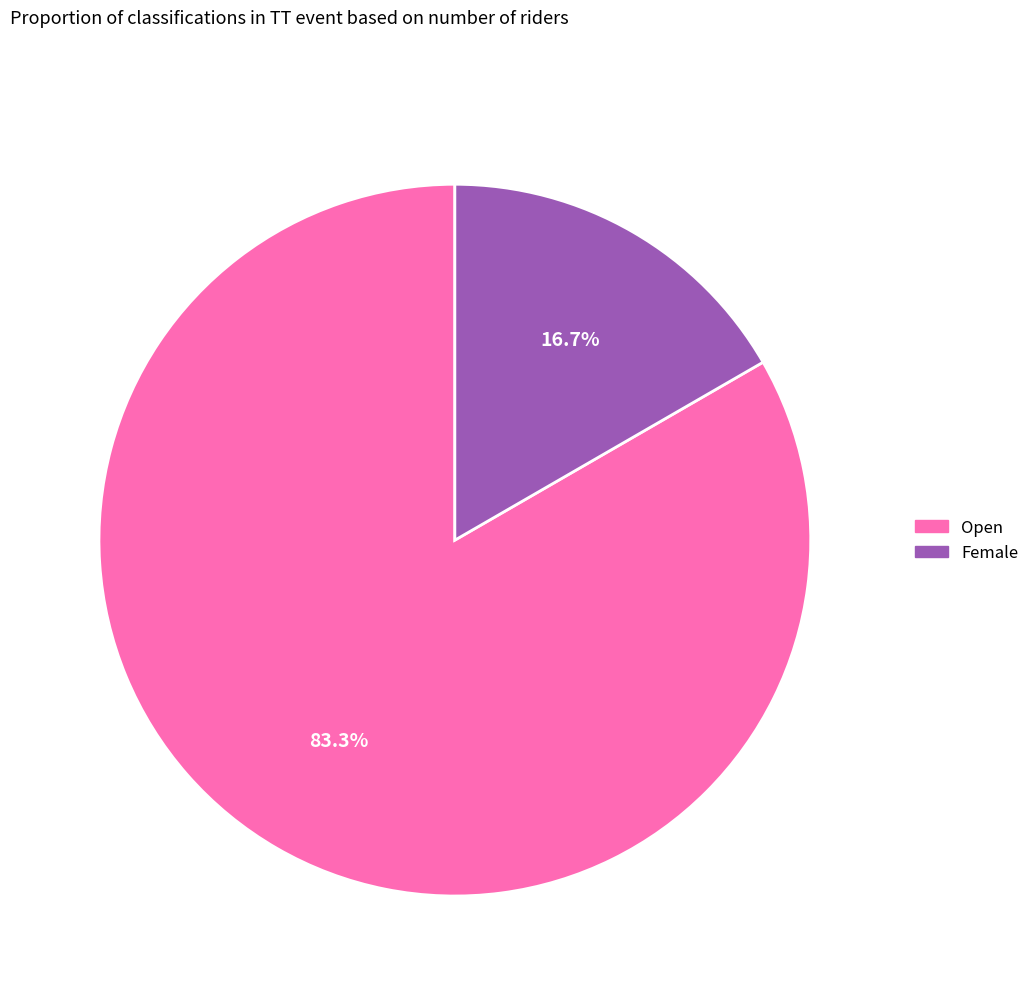

What percentage is the Female slice, to the nearest percent?

17%